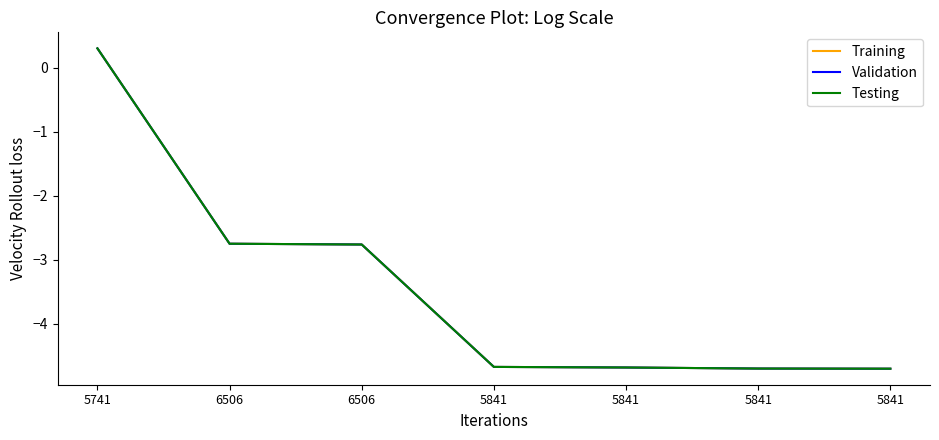

At which category is the sum across all series the highest?

5741